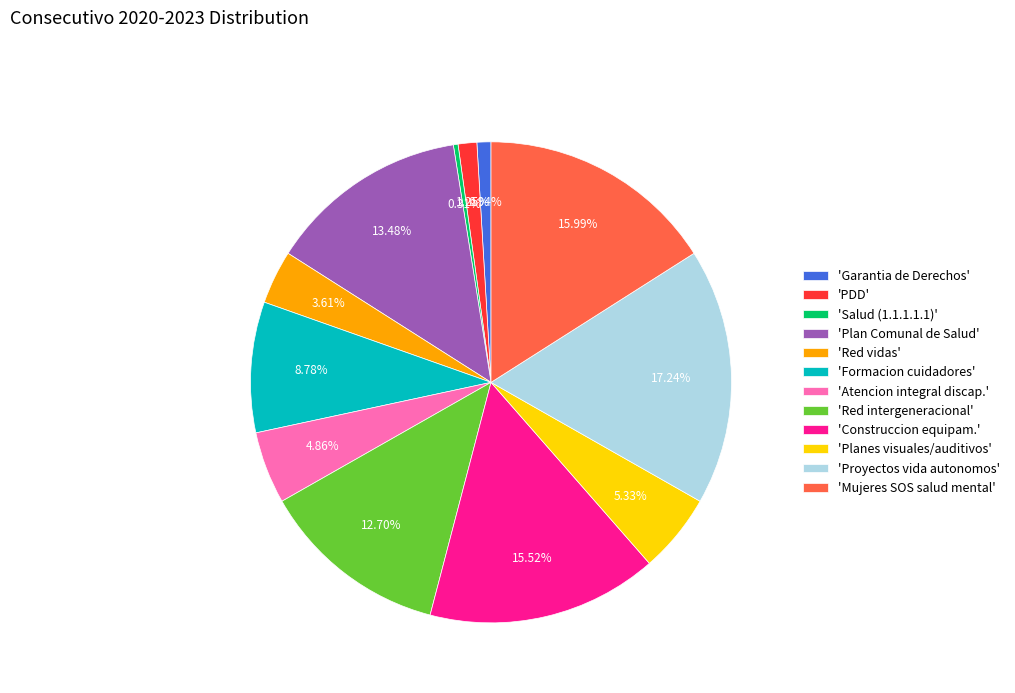

Which category has the biggest portion of the pie?

'Proyectos vida autonomos'